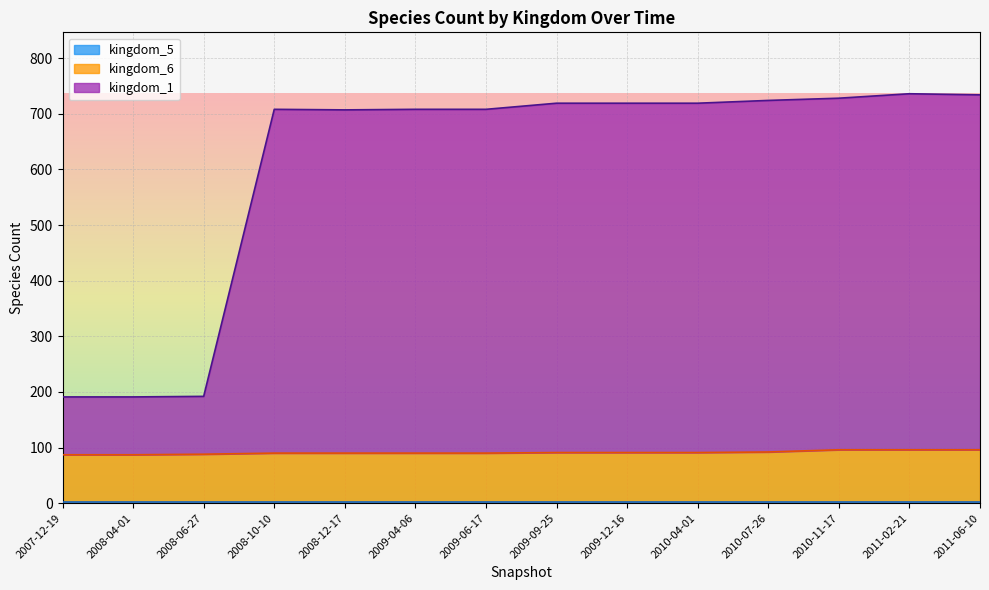

How many values in the kingdom_6 series exceed 91?

4